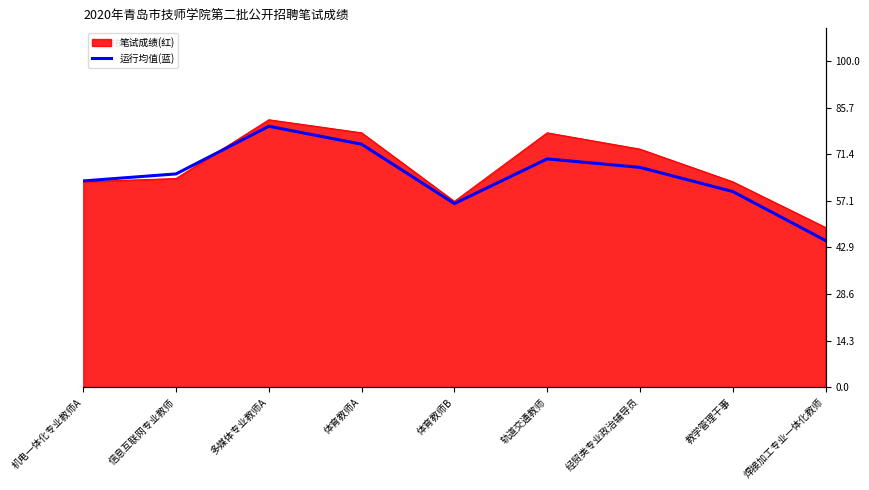

The chart shows a value of 70.0 at 轨道交通教师. True or false?

True